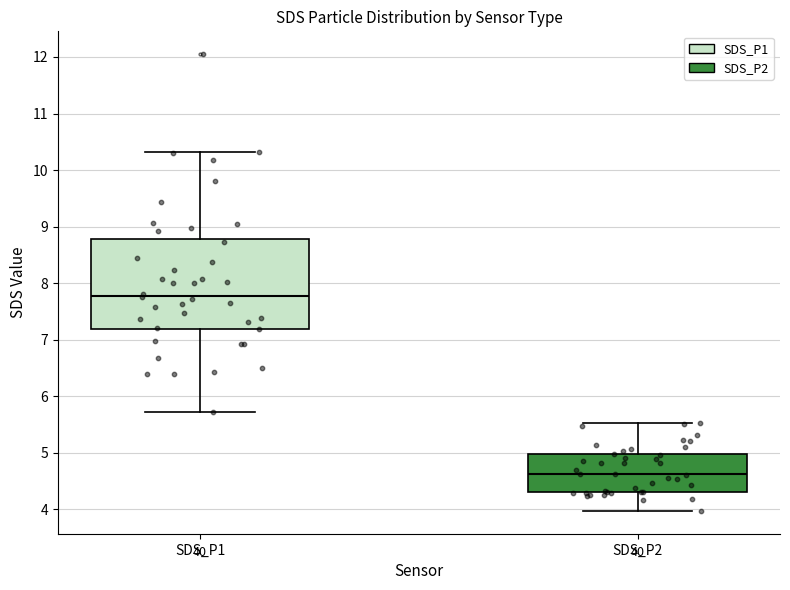

Reading left to right, transcribe this box plot: for each box, give where its median line is, the range the box spans, and where its two whiskers end, as read against the y-axis. The values are not printed on the chart, so give them approximately, as read against the axis.

SDS_P1: median 7.8, box 7.2 to 8.8, whiskers 5.7 to 10.3
SDS_P2: median 4.6, box 4.3 to 5.0, whiskers 4.0 to 5.5